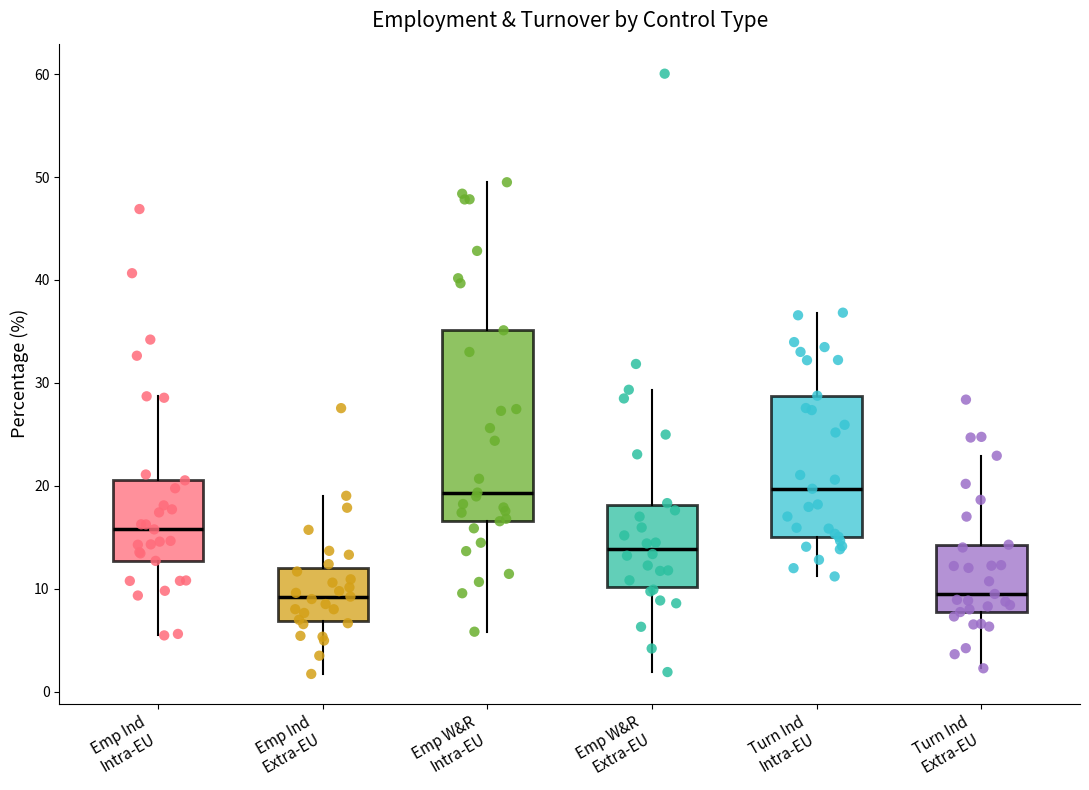

Where does the lower whisker of the box for Emp W&R Extra-EU end on the y-axis? The values are not printed on the chart, so give them approximately, as read against the axis.

2